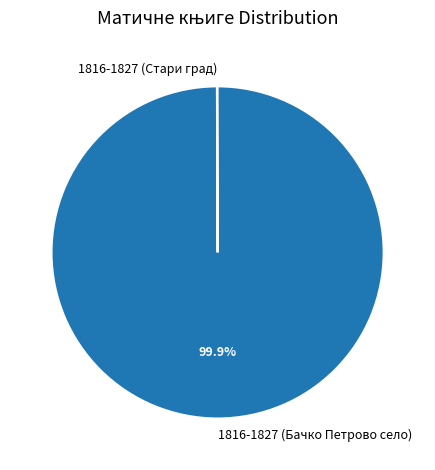

Which slice is the largest?

1816-1827 (Бачко Петрово село)